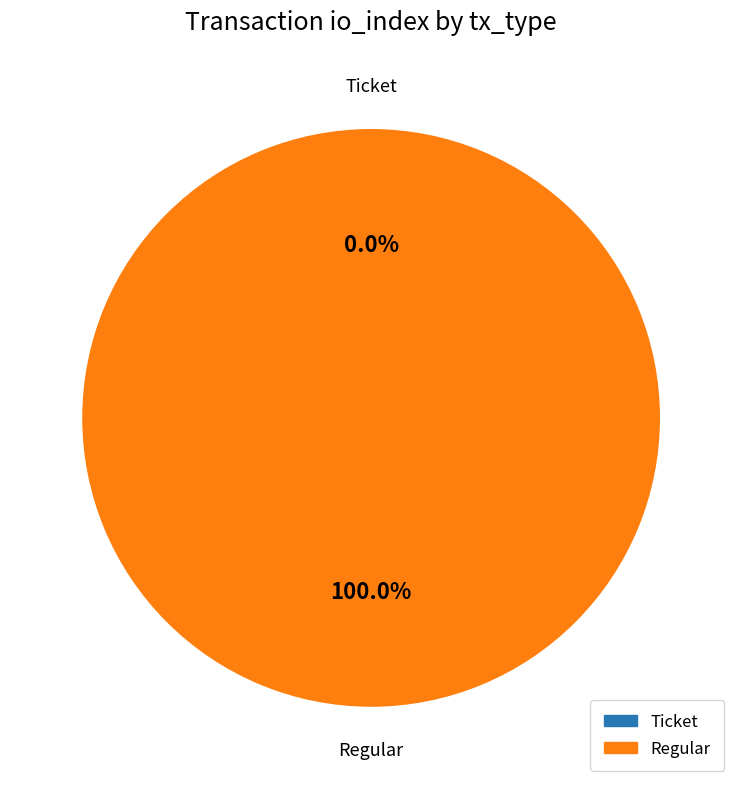

The Ticket slice represents 0% of the pie. True or false?

True